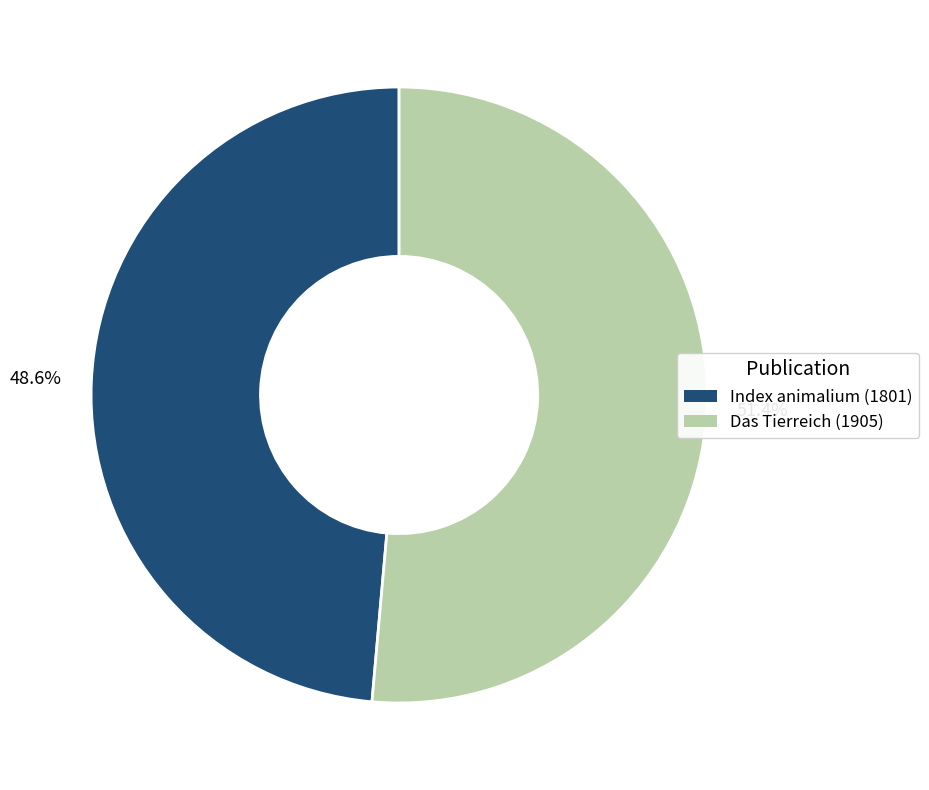

To the nearest percent, what percentage of the pie is Das Tierreich (1905)?

51%